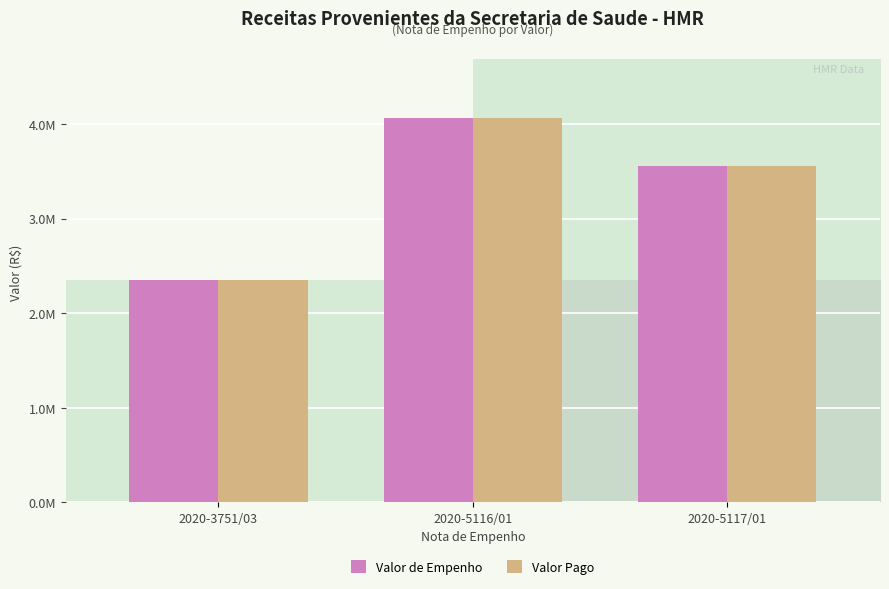

Reading left to right, list all the values displayed in this chart.

Valor de Empenho: 2347952.1	4067553.5	3556243.8
Valor Pago: 2347952.1	4067553.5	3556243.8